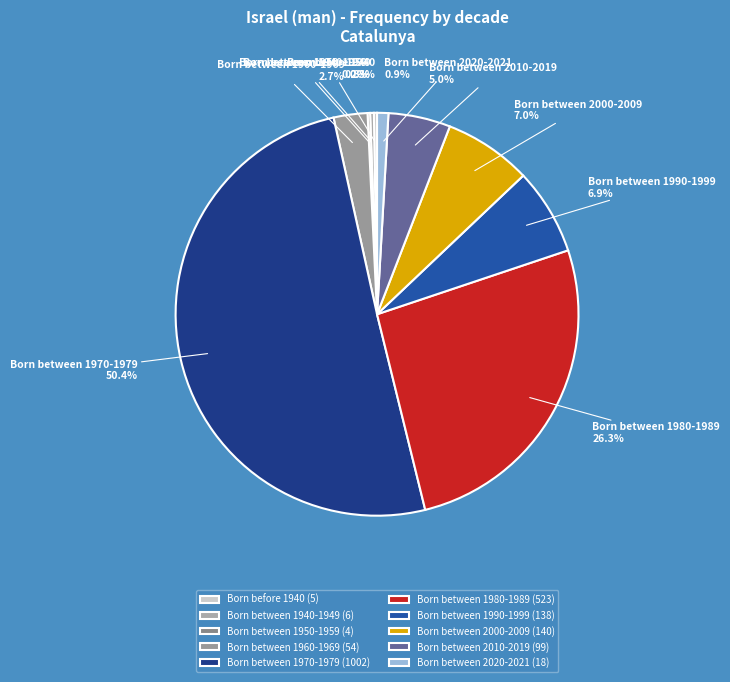

To the nearest percent, what is the difference between the largest and smallest slice percentages?

50%